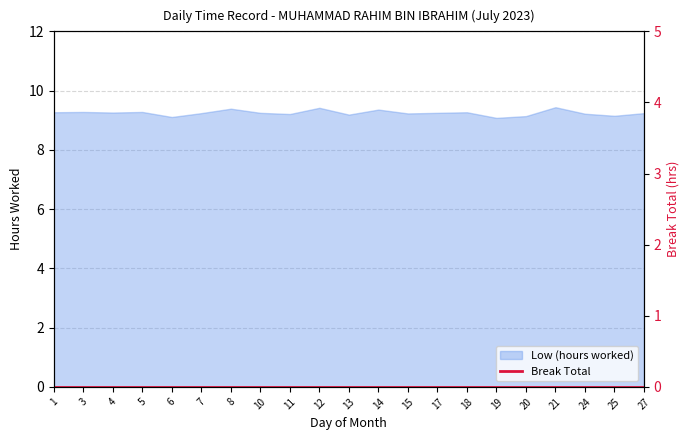

Reading right to left, transcribe all the data shown in this chart.

9.2	9.2	9.2	9.4	9.1	9.1	9.3	9.2	9.2	9.4	9.2	9.4	9.2	9.2	9.4	9.2	9.1	9.3	9.3	9.3	9.3